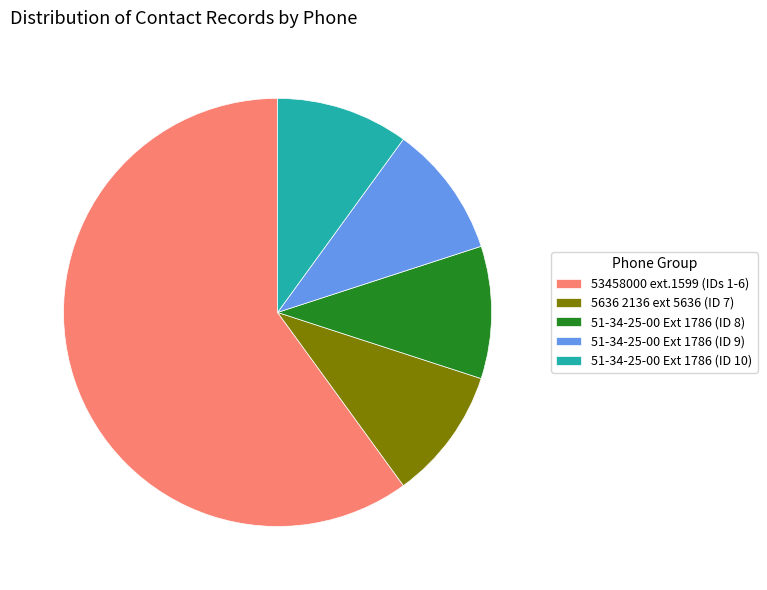

How many slices are in this pie chart?

5